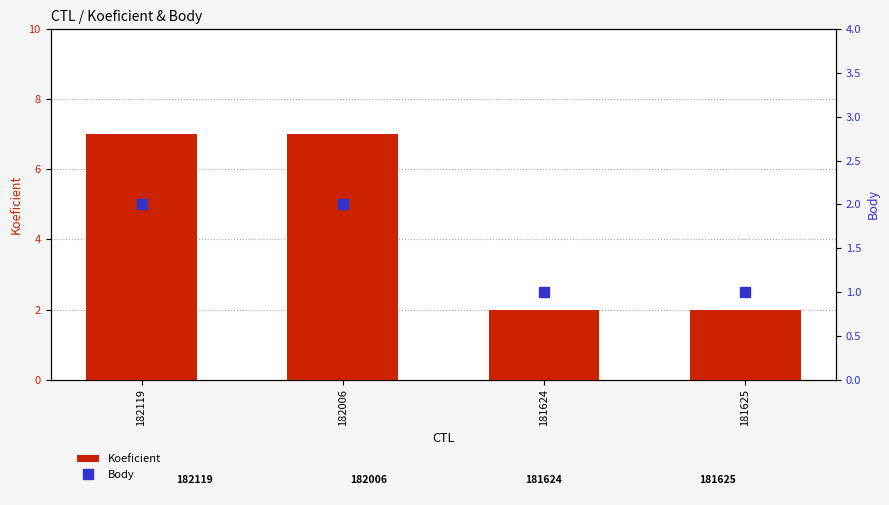

Reading left to right, transcribe all the data shown in this chart.

Koeficient: 7	7	2	2
Body: 2	2	1	1